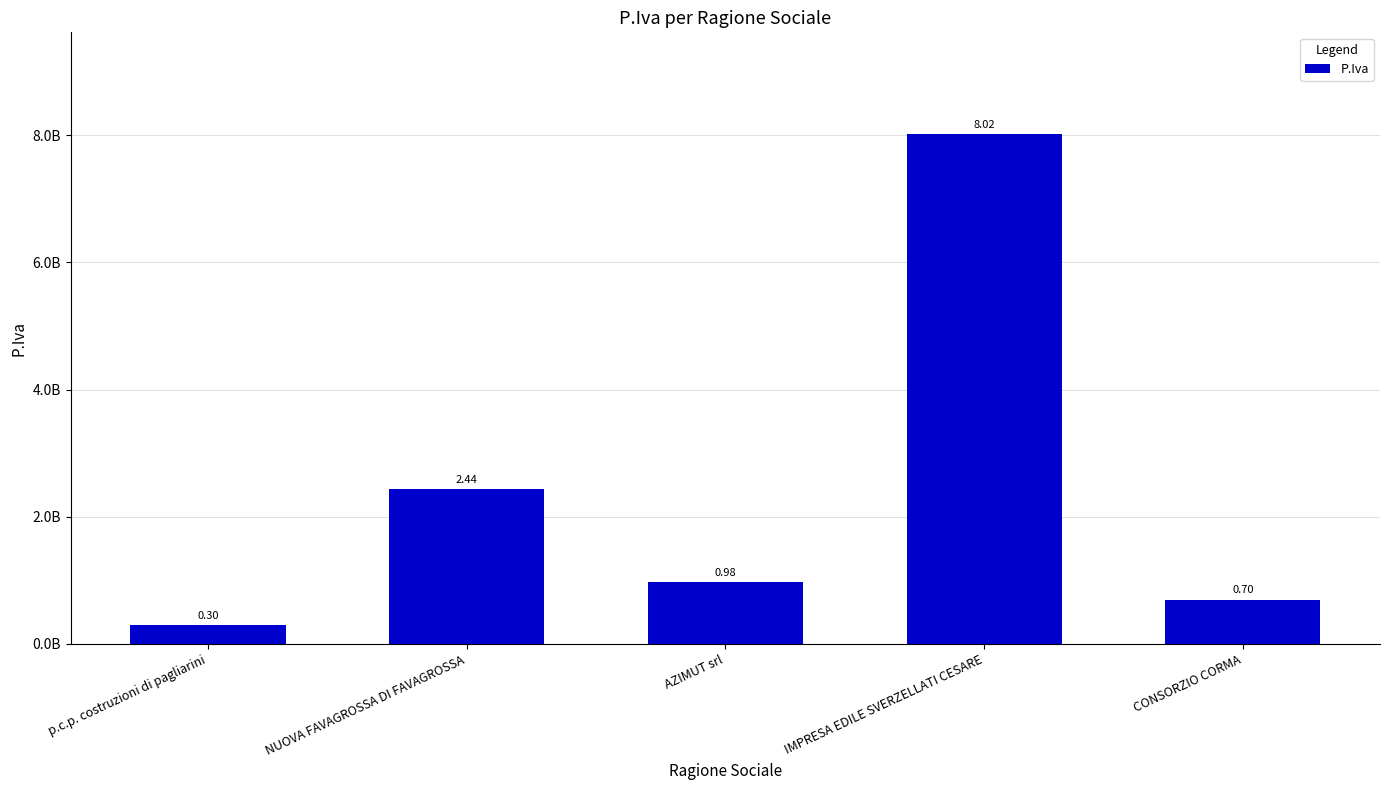

List the labels in order of value, largest first.

IMPRESA EDILE SVERZELLATI CESARE, NUOVA FAVAGROSSA DI FAVAGROSSA, AZIMUT srl, CONSORZIO CORMA, p.c.p. costruzioni di pagliarini